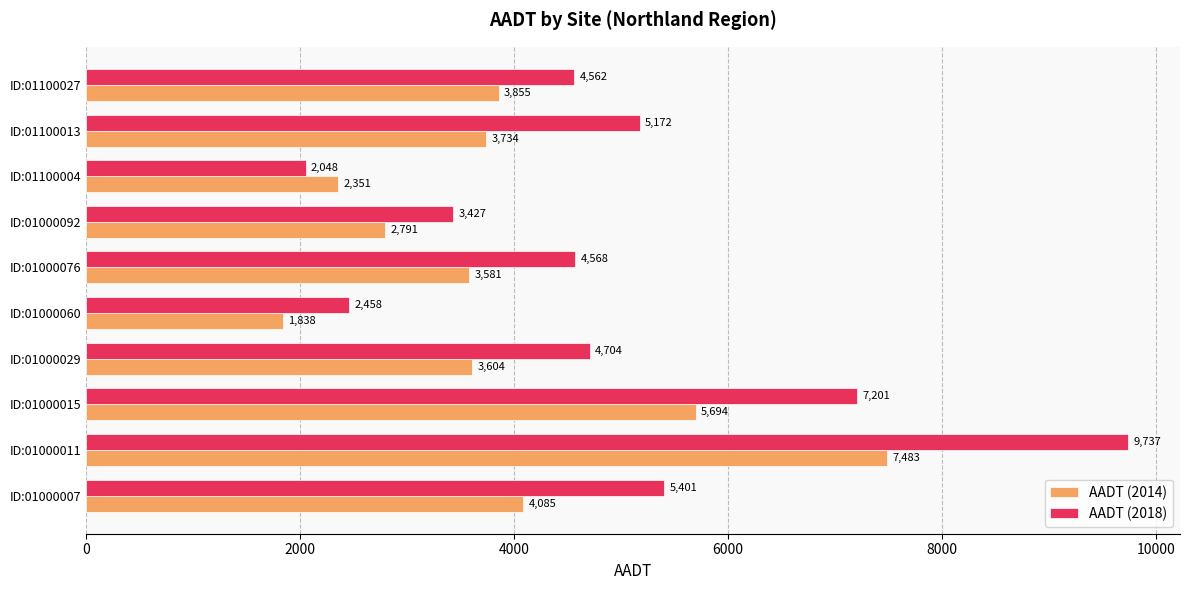

Between ID:01000029 and ID:01000092, which series saw the biggest shift?

AADT (2018)